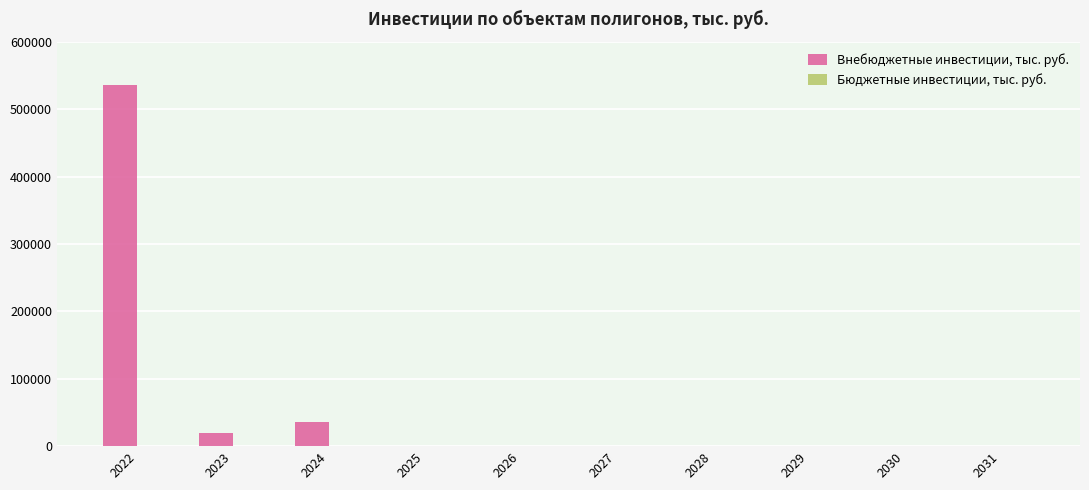

Reading left to right, extract all data points from this chart.

2022=535816.0	2023=19100.0	2024=36570.0	2025=0.0	2026=0.0	2027=0.0	2028=0.0	2029=0.0	2030=0.0	2031=0.0